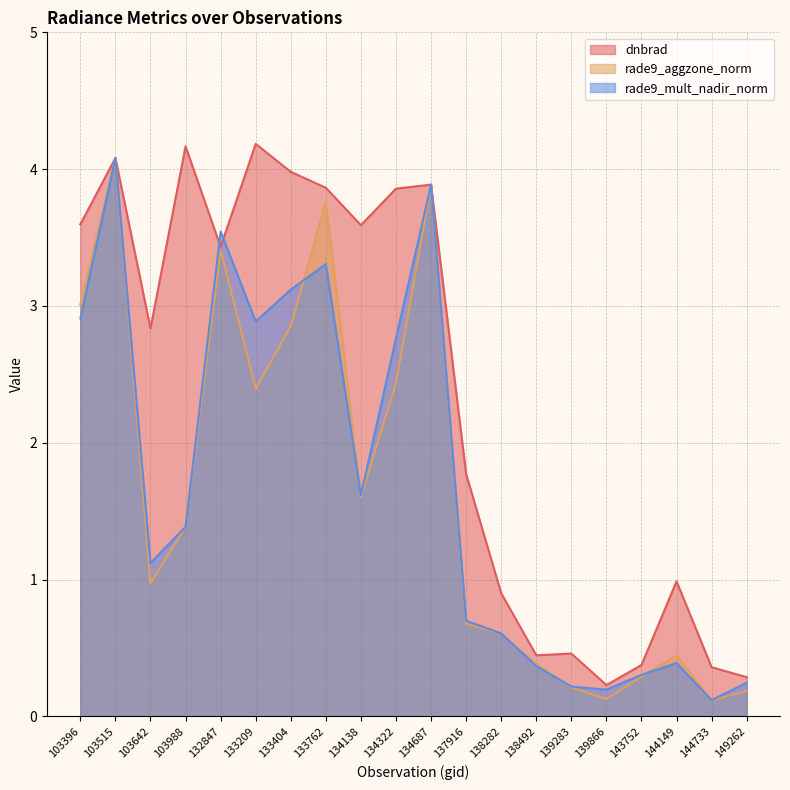

Read the dnbrad value at 137916.

1.8